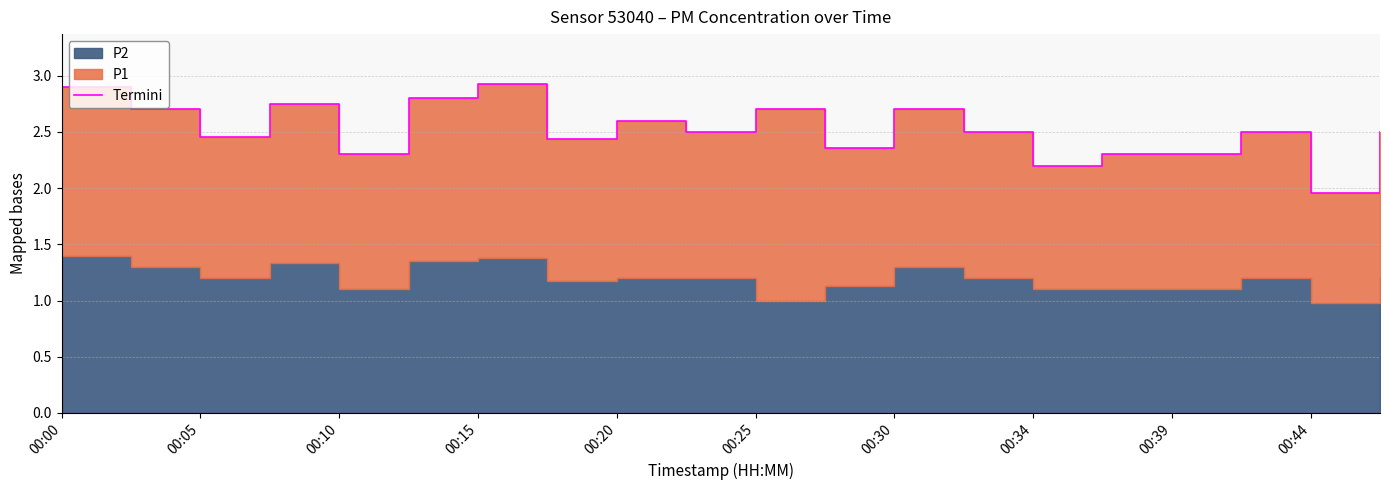

Reading left to right, what are all the values shown in this chart?

2.9	2.7	2.5	2.8	2.3	2.8	2.9	2.4	2.6	2.5	2.7	2.4	2.7	2.5	2.2	2.3	2.3	2.5	2.0	2.5